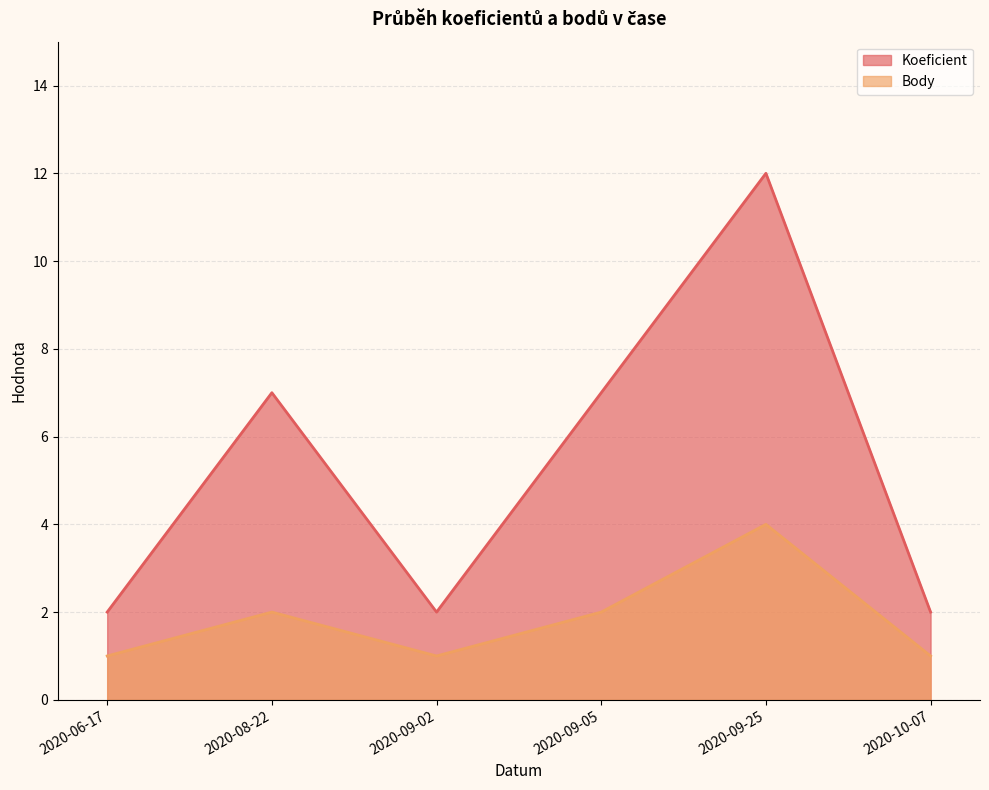

In Body, how many points are higher than both neighbors (excluding endpoints)?

2